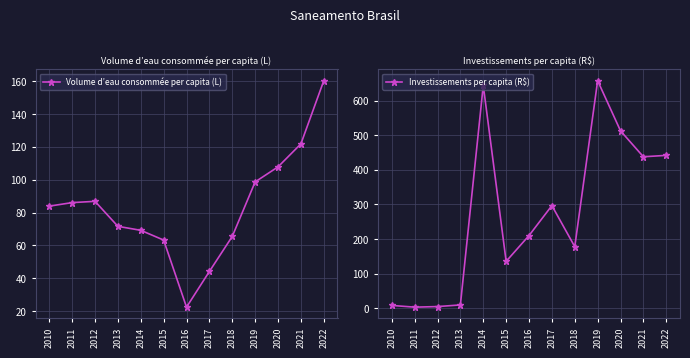

At which category does Investissements per capita (R$) reach its first local valley?

2011